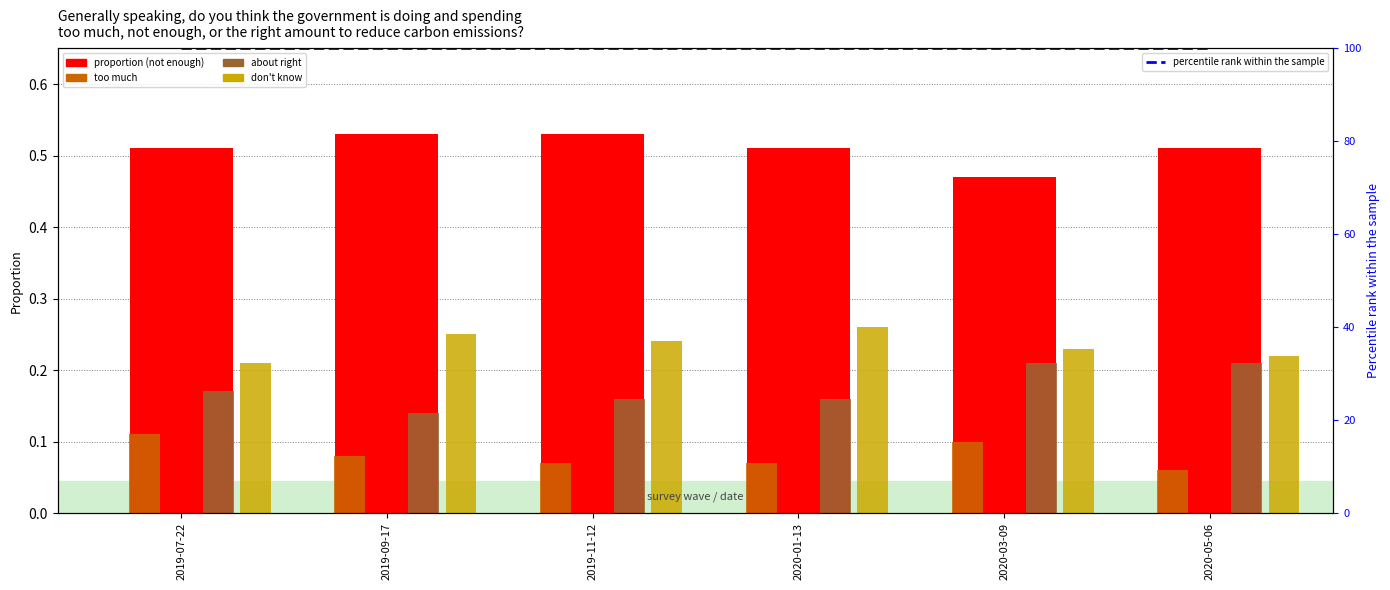

What is the greatest value displayed?

100.0